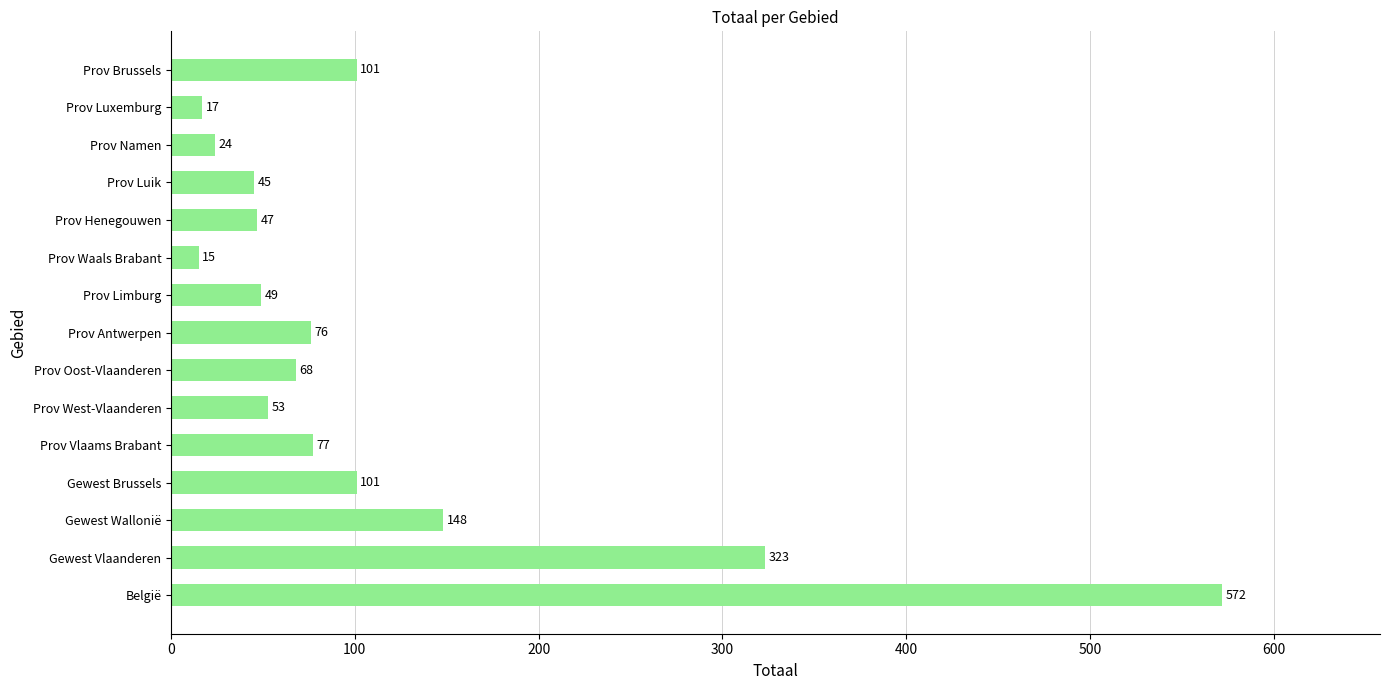

What is the smallest value displayed?

15